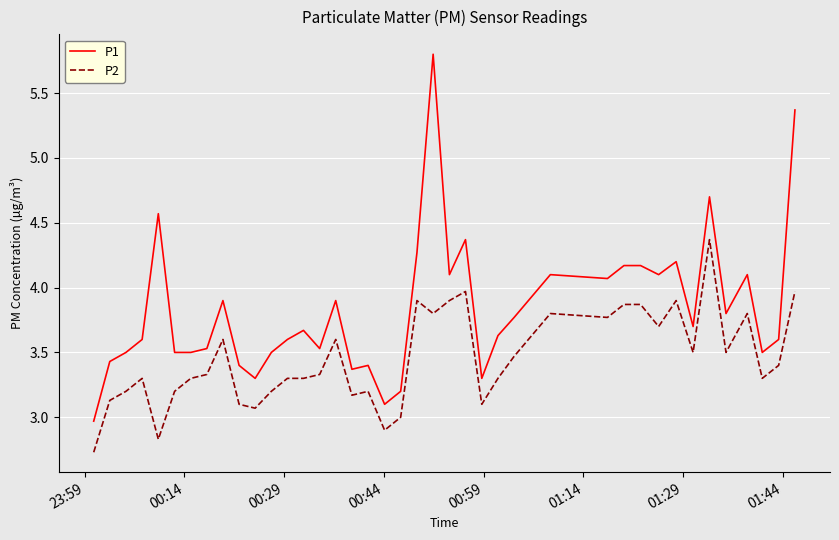

True or false: P1 and P2 cross at least once.

False